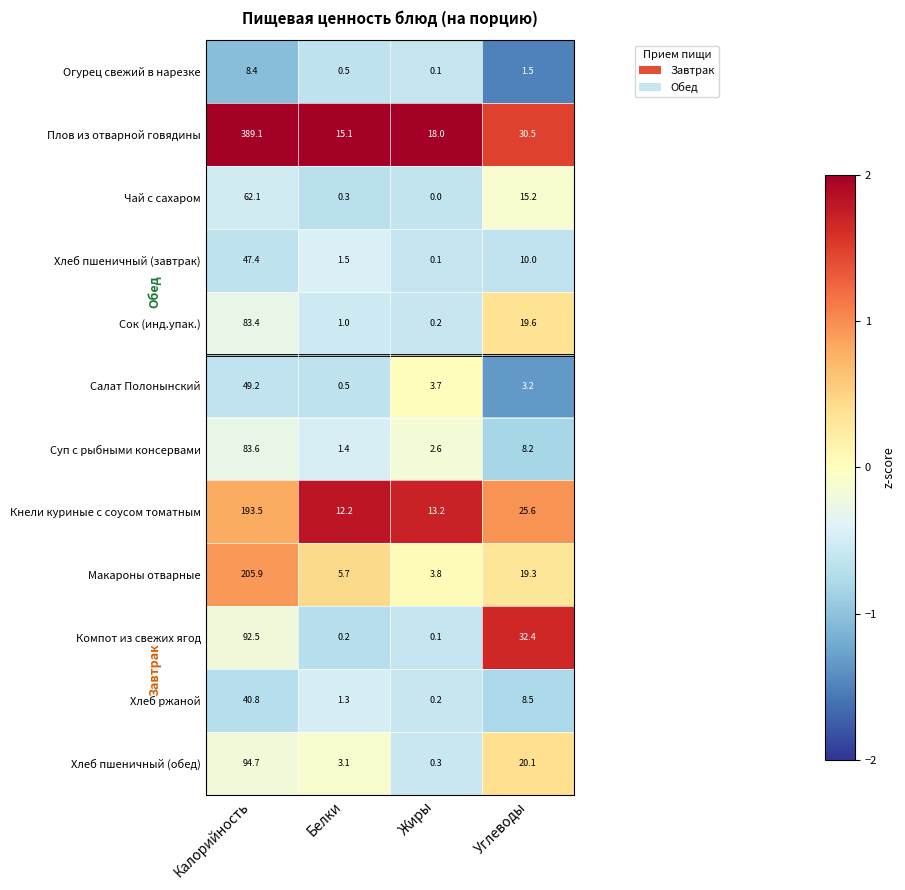

Is it true that Хлеб пшеничный (обед) equals 3.1 at Белки?

True